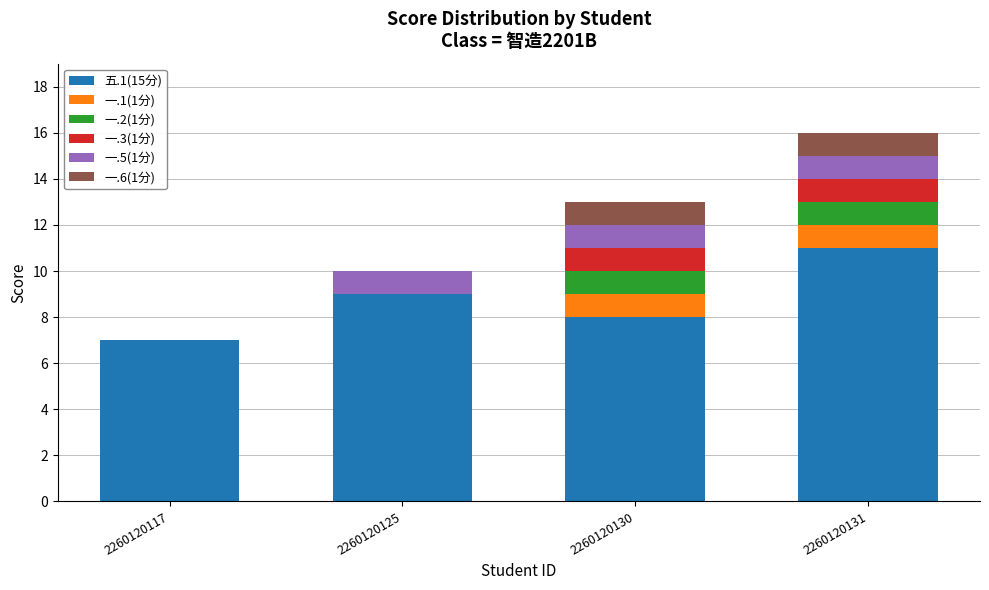

The value of 五.1(15分) at 2260120131 is 5. True or false?

False